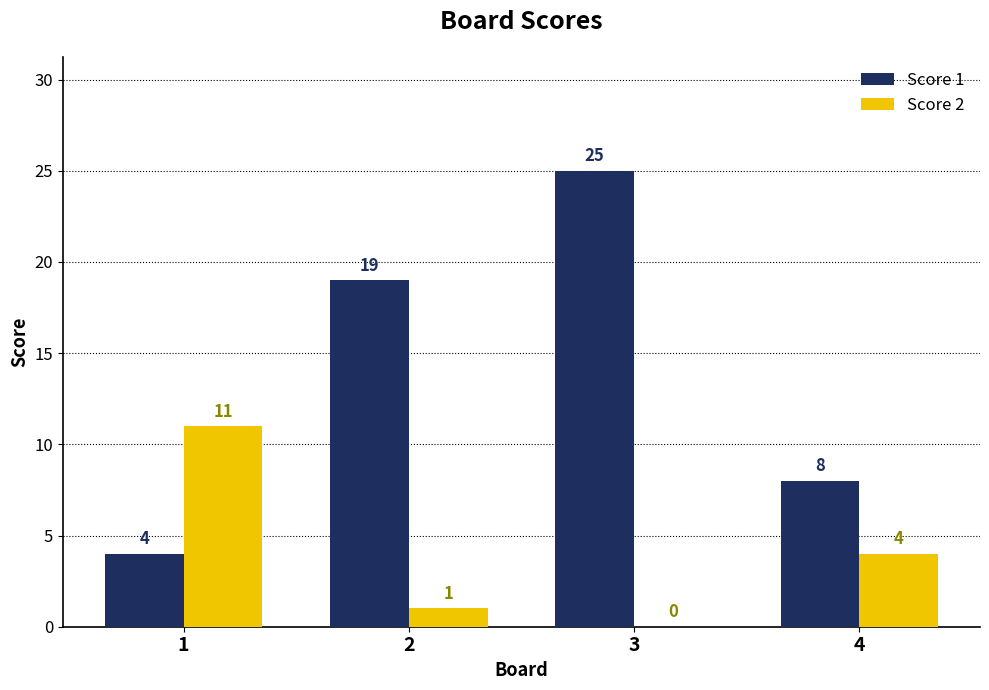

What is the sum of the Score 1 values at 1 and 2?

23